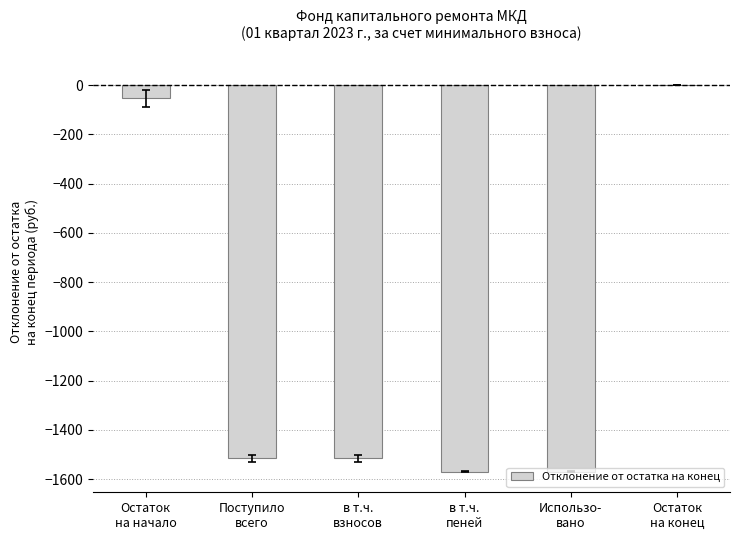

True or false: the data shows -2234.4 at в т.ч.
пеней.

False